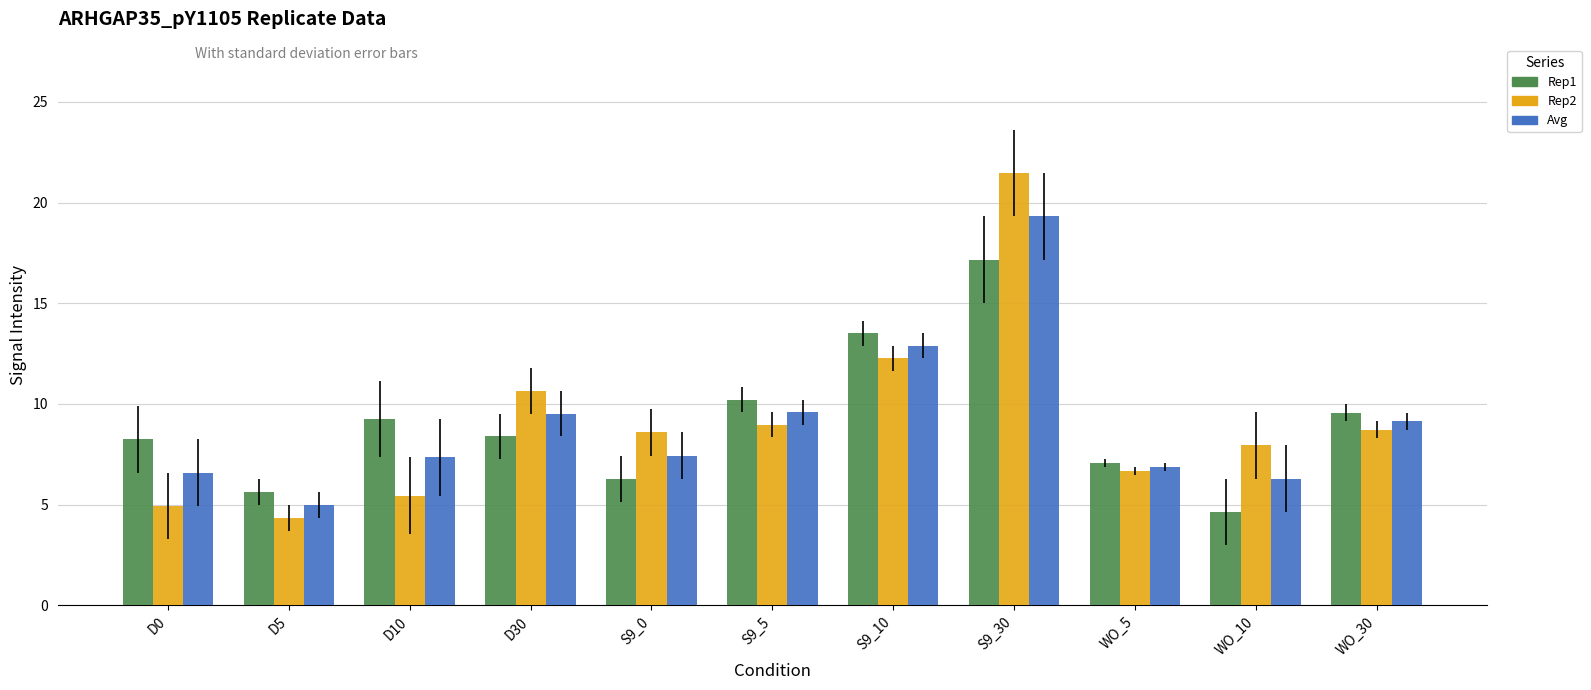

The value of Rep1 at WO_5 is 7.1. True or false?

True